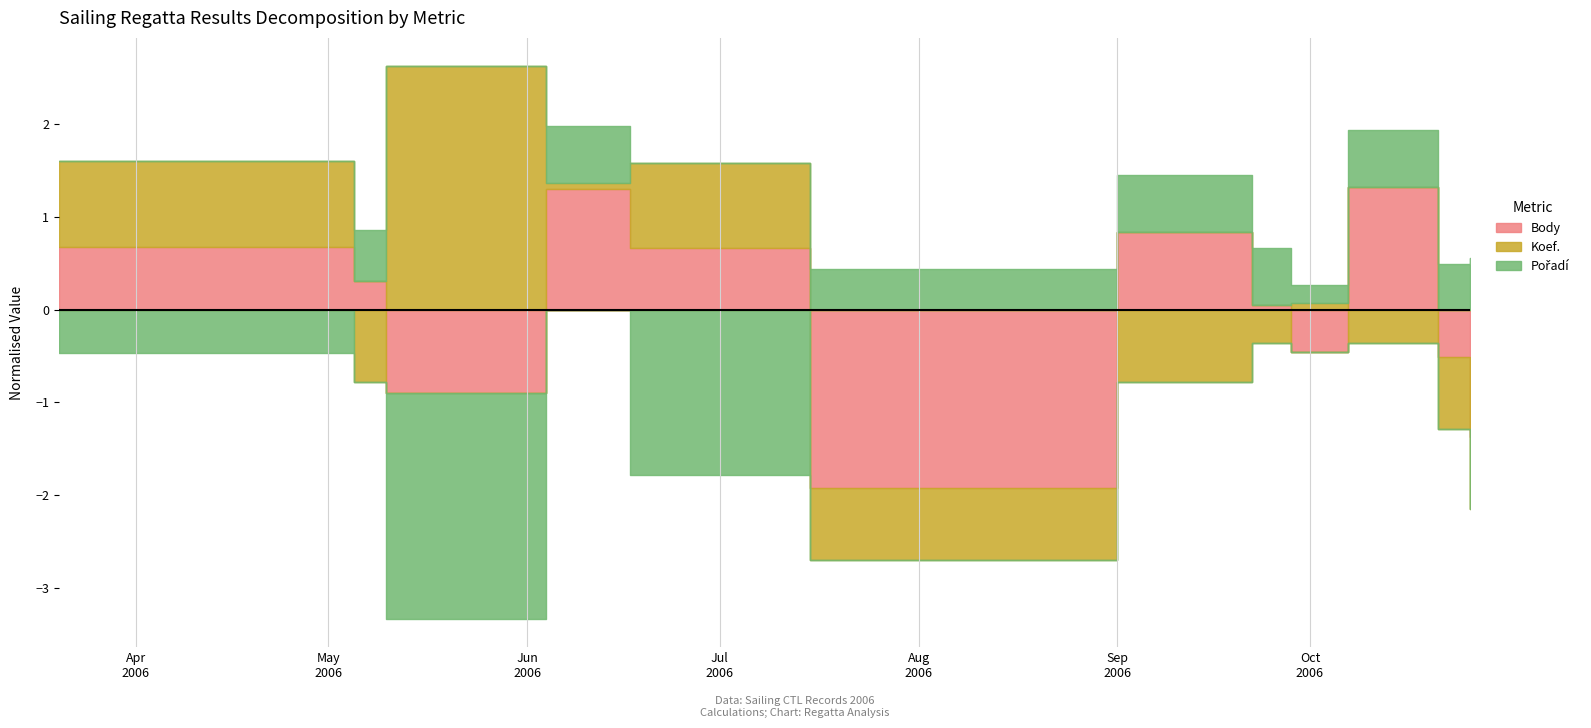

Between 2006-06-04 and 2006-09-01, which is larger?

2006-06-04